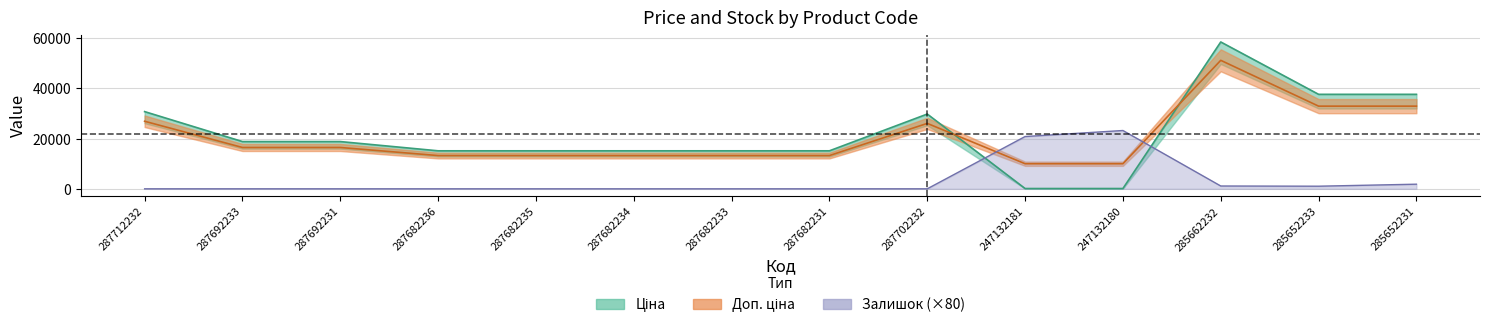

What is the total value across all series at 287682234?

28350.0